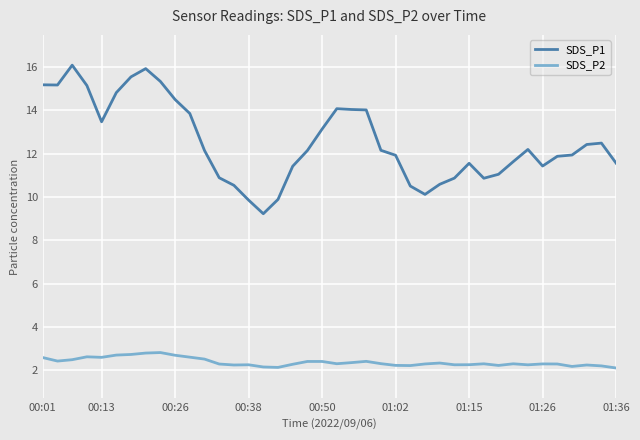

Which series has the largest range (max minus min)?

SDS_P1